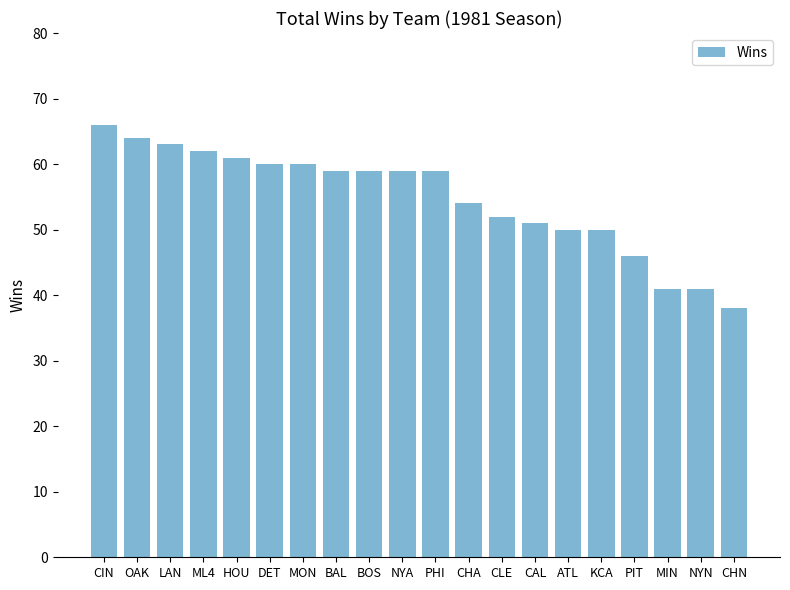

What is the difference between the second highest and minimum values?

26